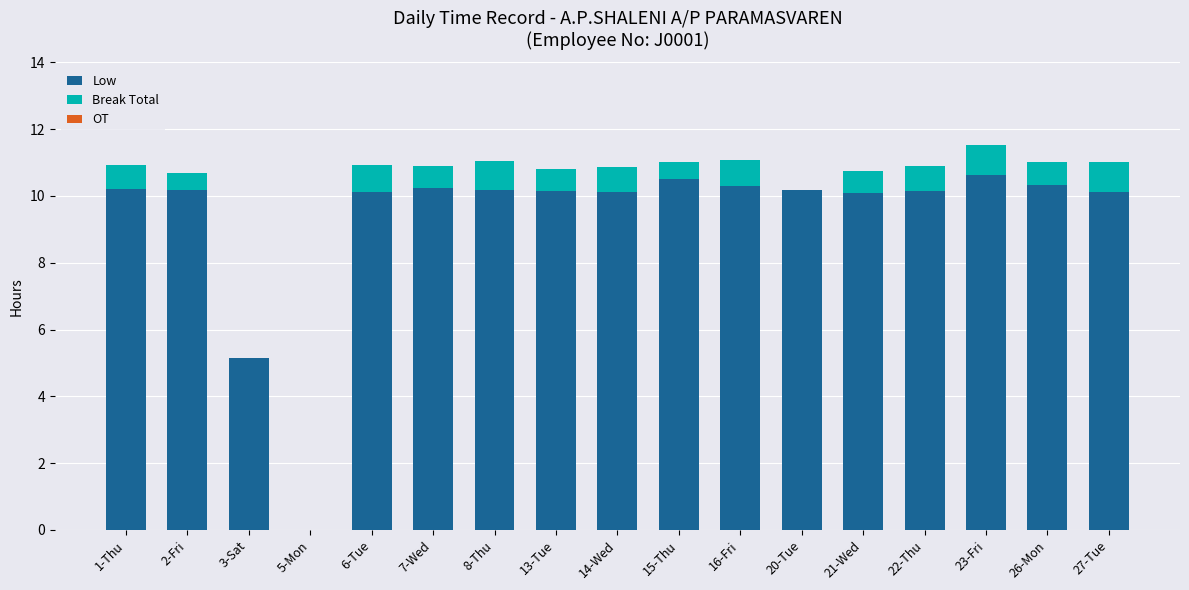

What is the total value across all series at 1-Thu?

10.9